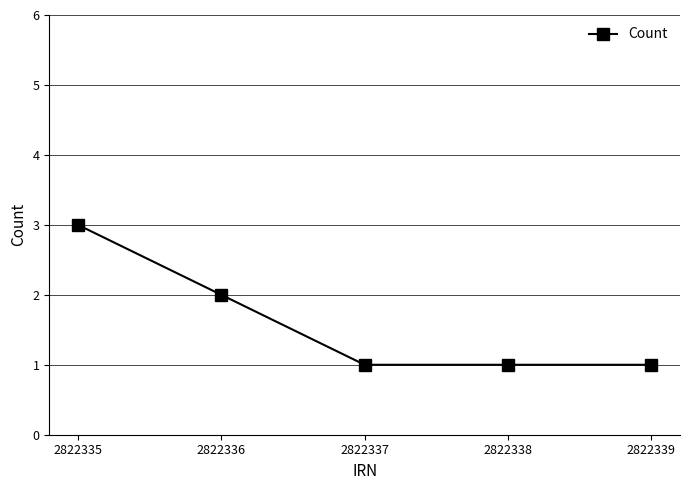

Reading left to right, what are all the values shown in this chart?

3	2	1	1	1